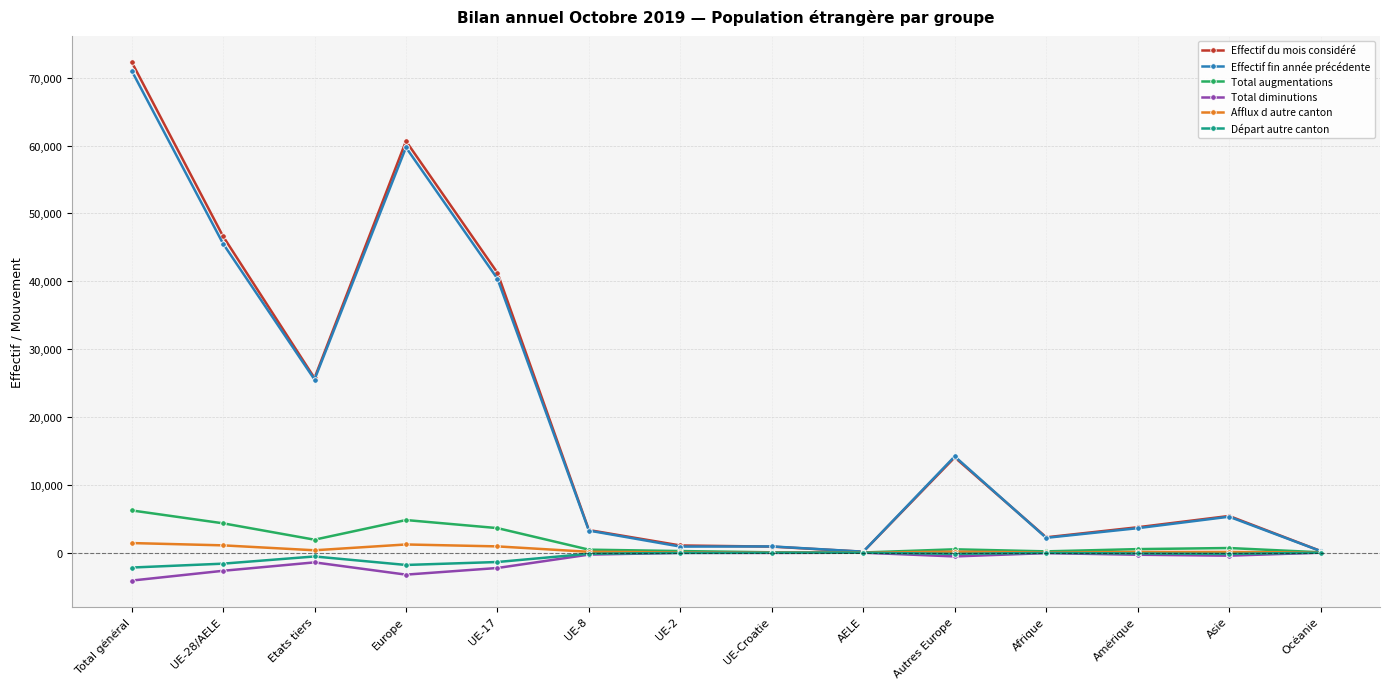

What is the difference between the maximum and second lowest values in the Total diminutions series?

3234